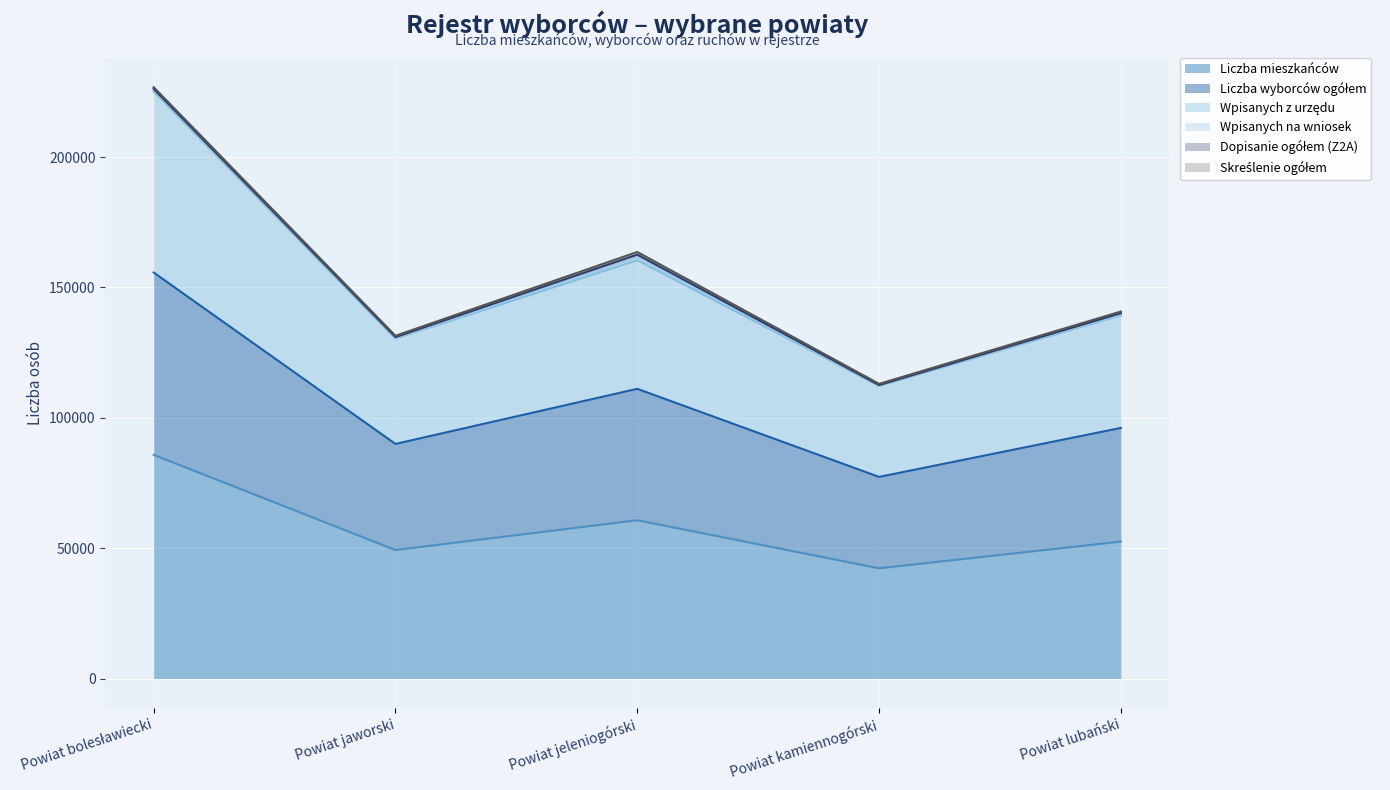

True or false: Wpisanych z urzędu has a value of 160417 at Powiat jeleniogórski.

True